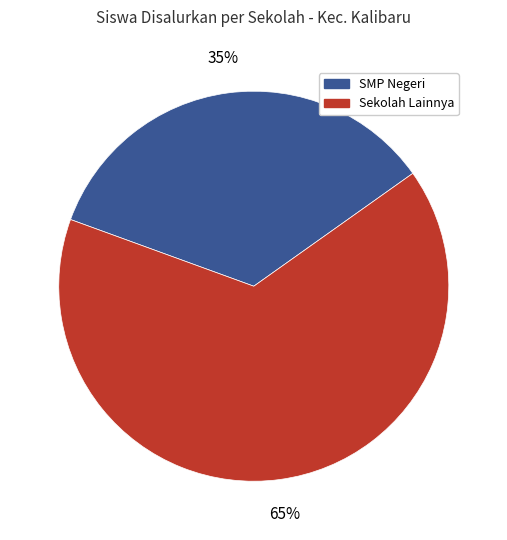

Is there a majority slice in this chart?

Yes